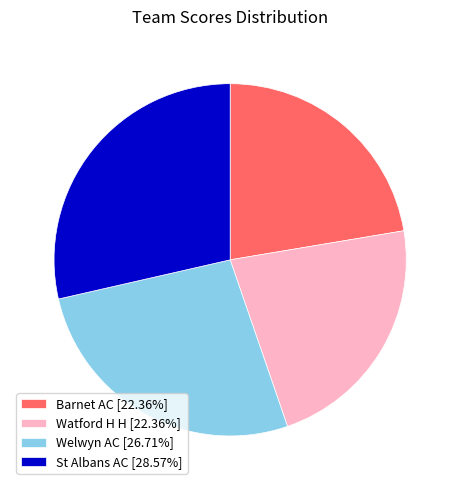

What is the largest slice in the pie chart?

St Albans AC